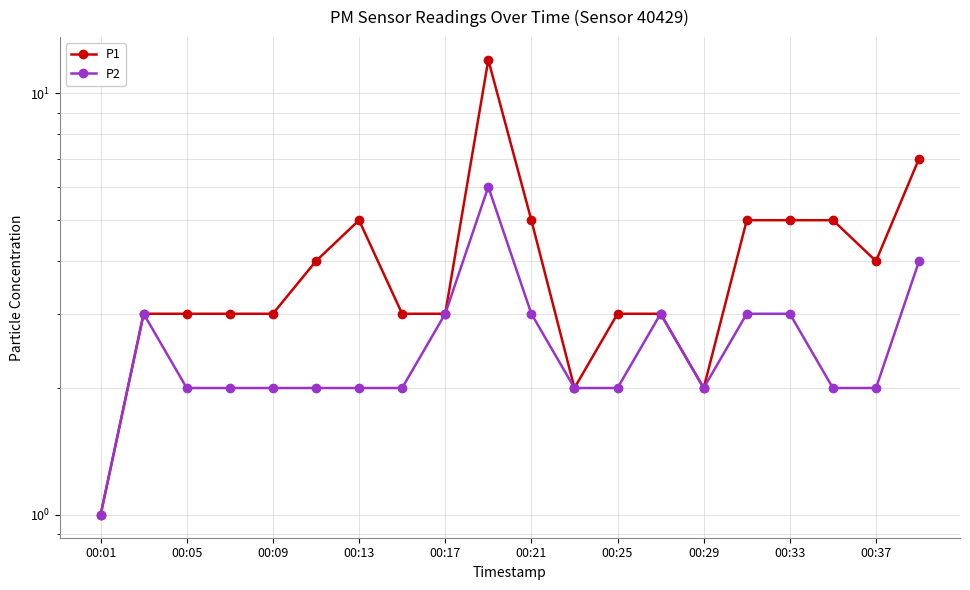

List the series in order of their overall mean, lowest first.

P2, P1